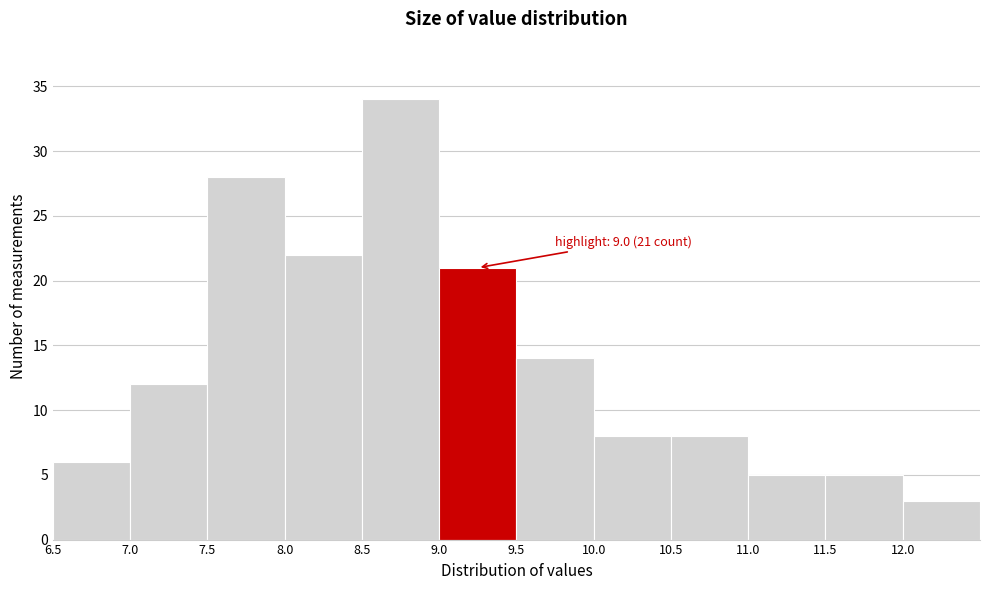

Over which range of the x-axis is the bar tallest?

8.5 to 9.0